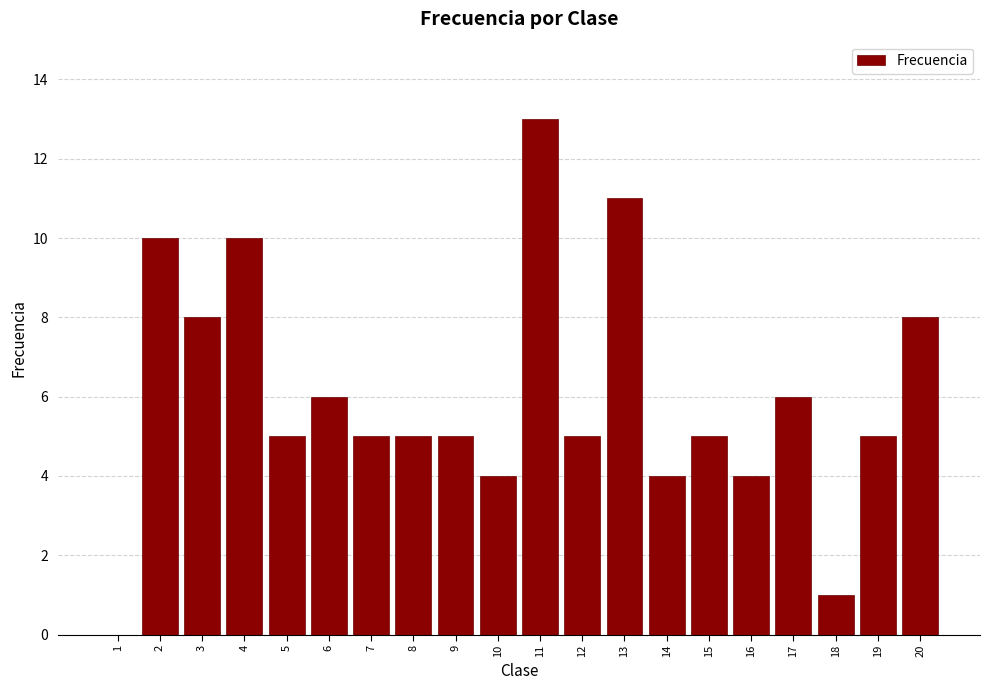

Reading left to right, list all the values displayed in this chart.

1=0	2=10	3=8	4=10	5=5	6=6	7=5	8=5	9=5	10=4	11=13	12=5	13=11	14=4	15=5	16=4	17=6	18=1	19=5	20=8